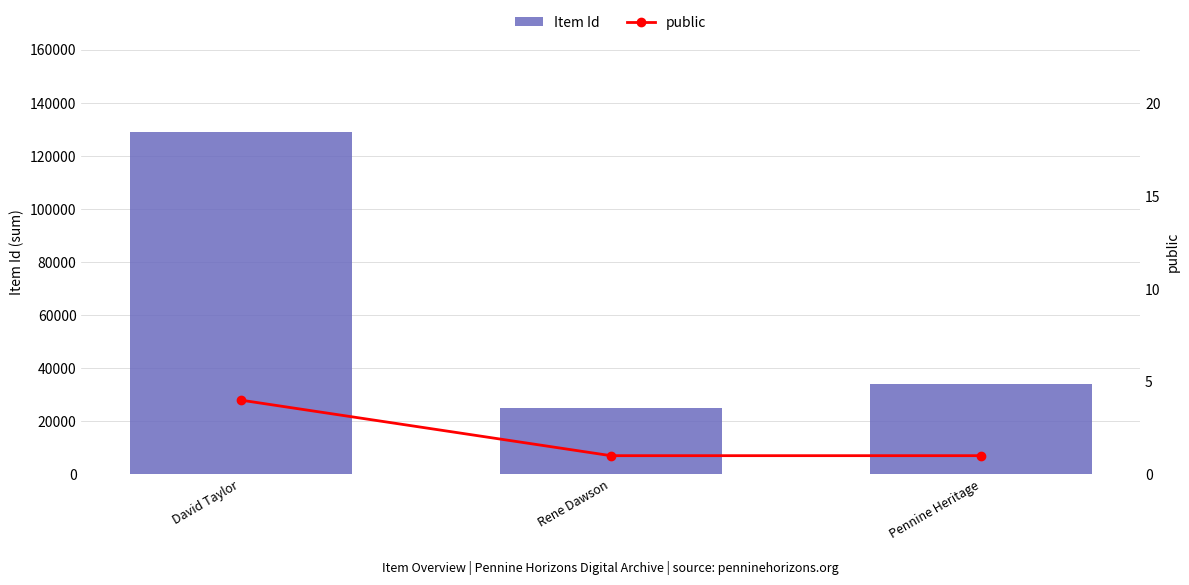

What is the sum of the Item Id values at Pennine Heritage and Rene Dawson?

58741